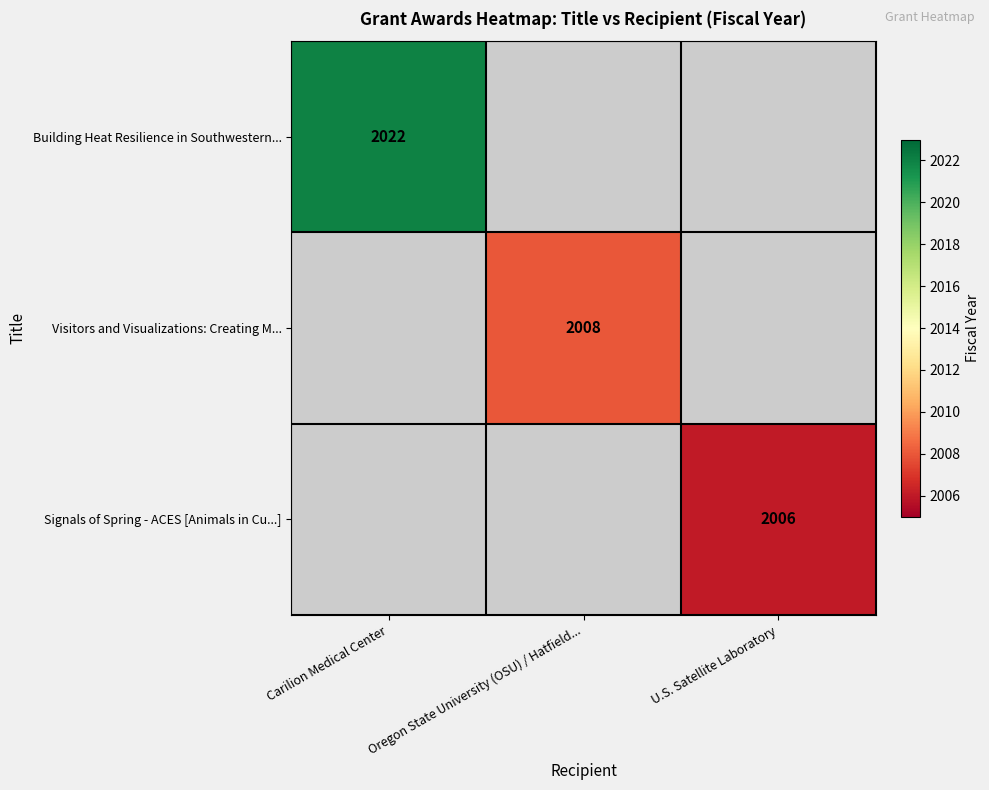

What is the greatest value displayed?

2022.0